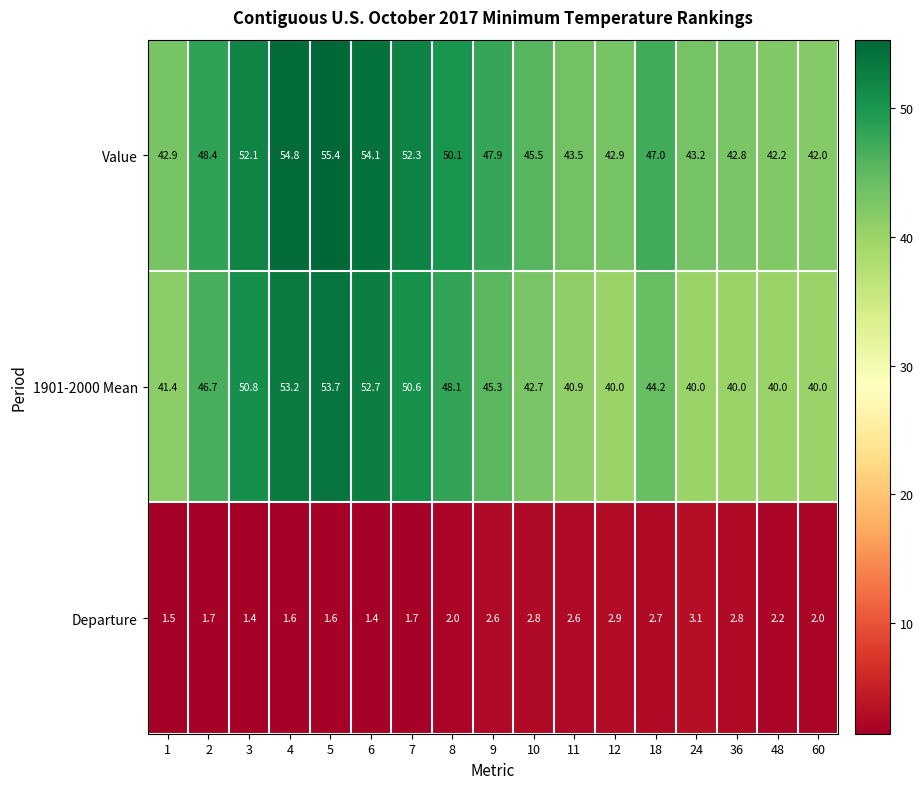

What is the difference between the highest and lowest values at 18?

44.3